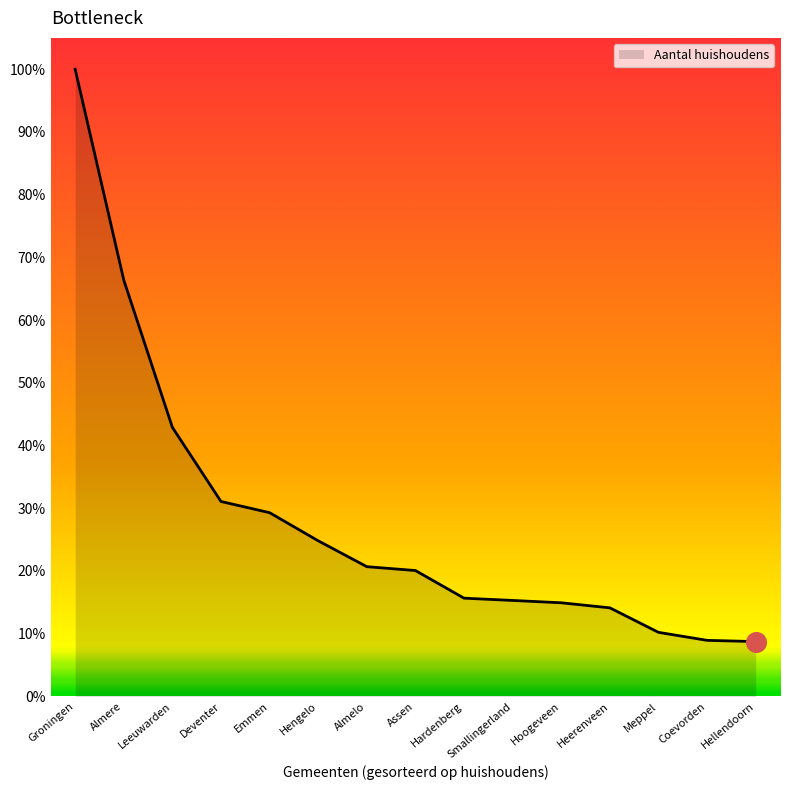

Between Hengelo and Leeuwarden, which is larger?

Leeuwarden